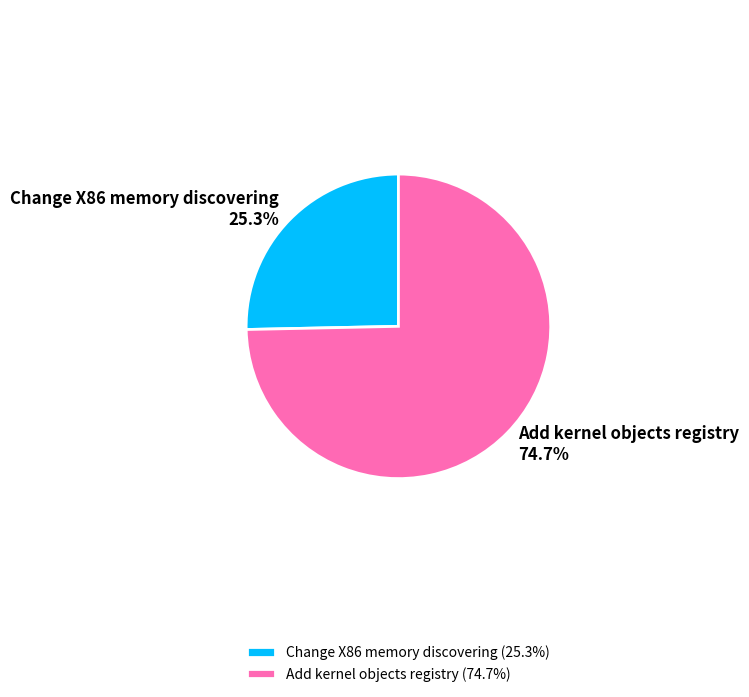

To the nearest percent, what percentage of the pie is Add kernel objects registry?

75%